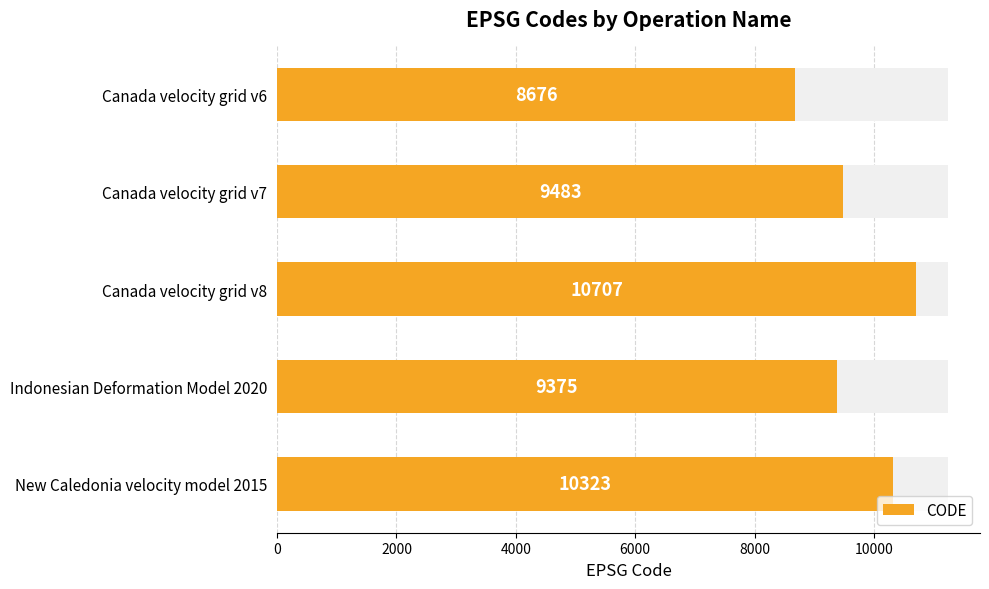

What is the value of the 3rd bar from the left?

10707